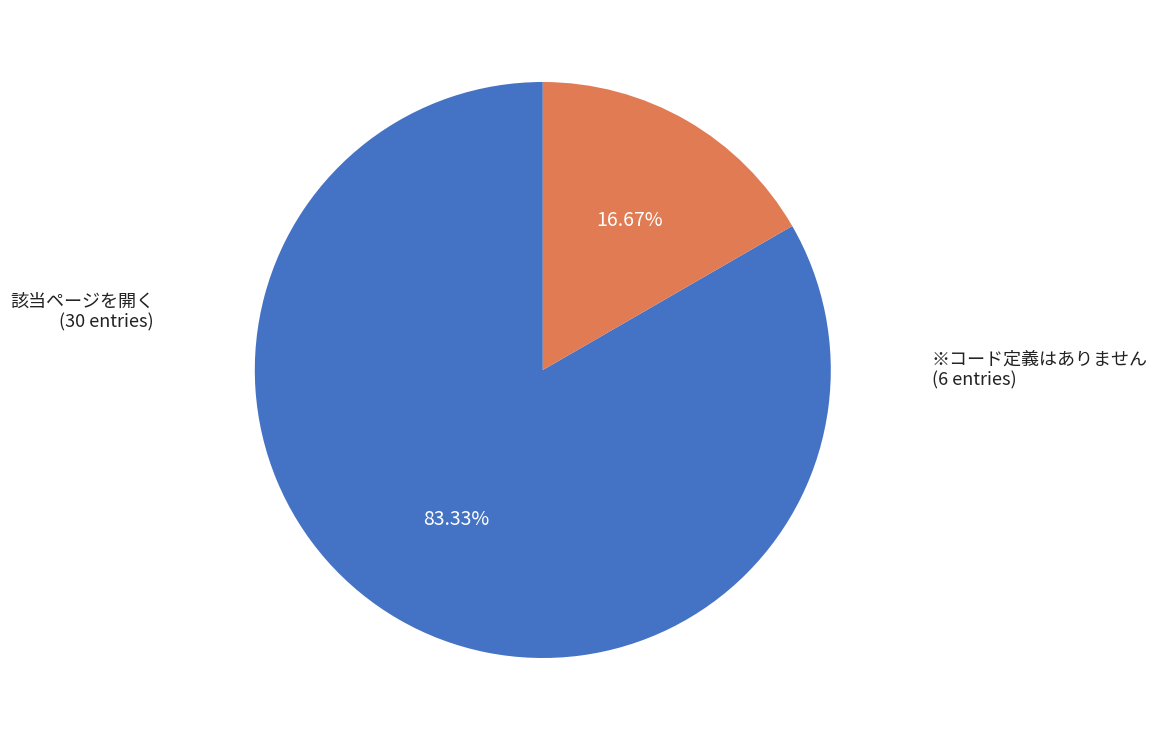

What is the smallest slice in the pie chart?

※コード定義はありません